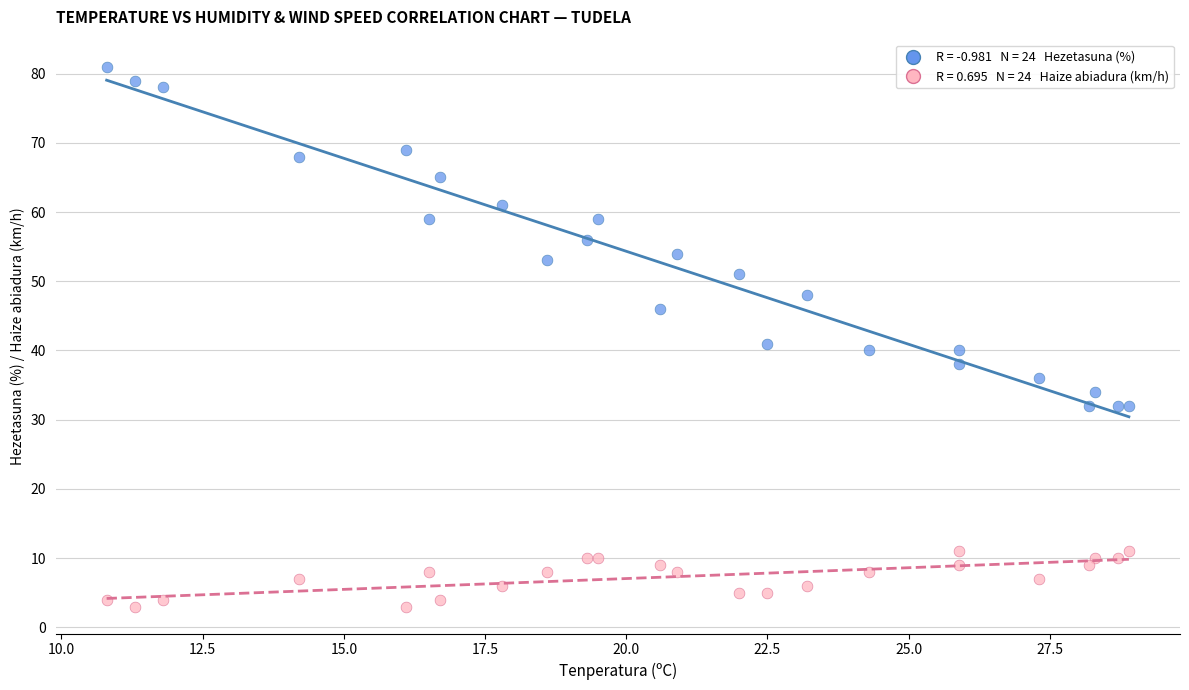

Across all series, what Y value is closest to 42?

41